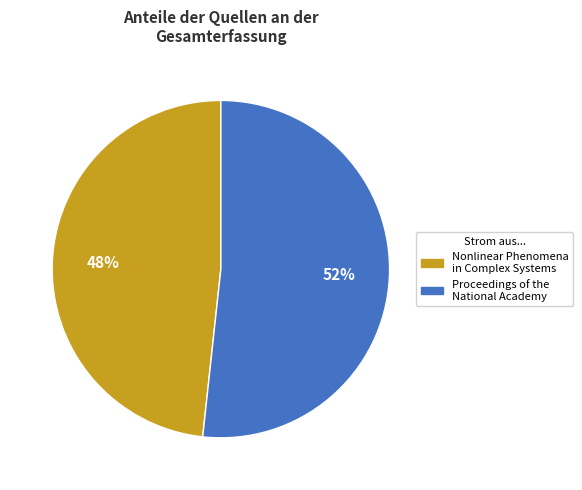

The Proceedings of the National Academy slice represents 52% of the pie. True or false?

True